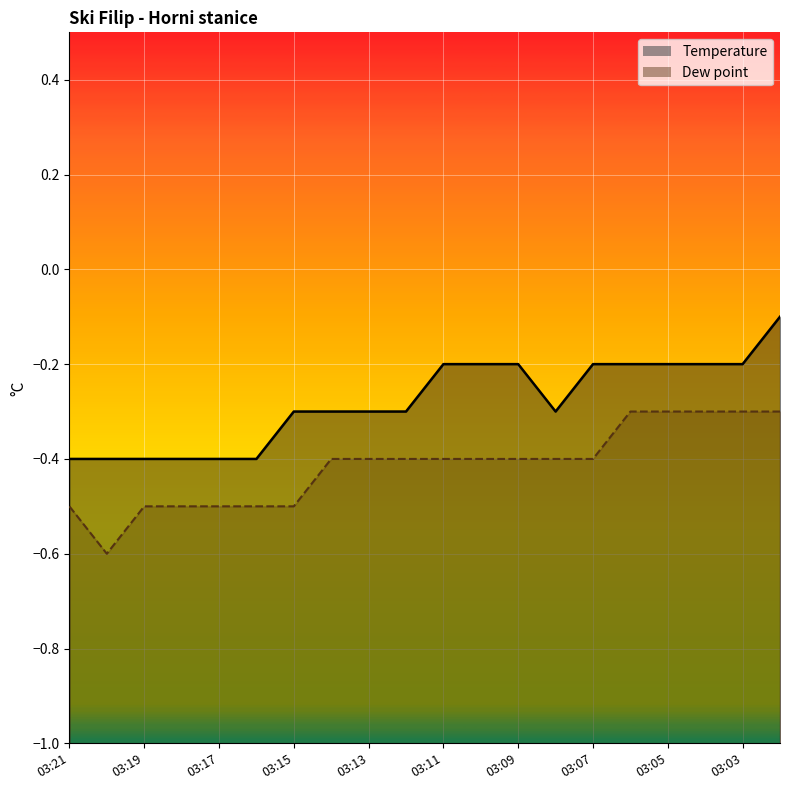

True or false: Temperature and Dew point cross at least once.

False